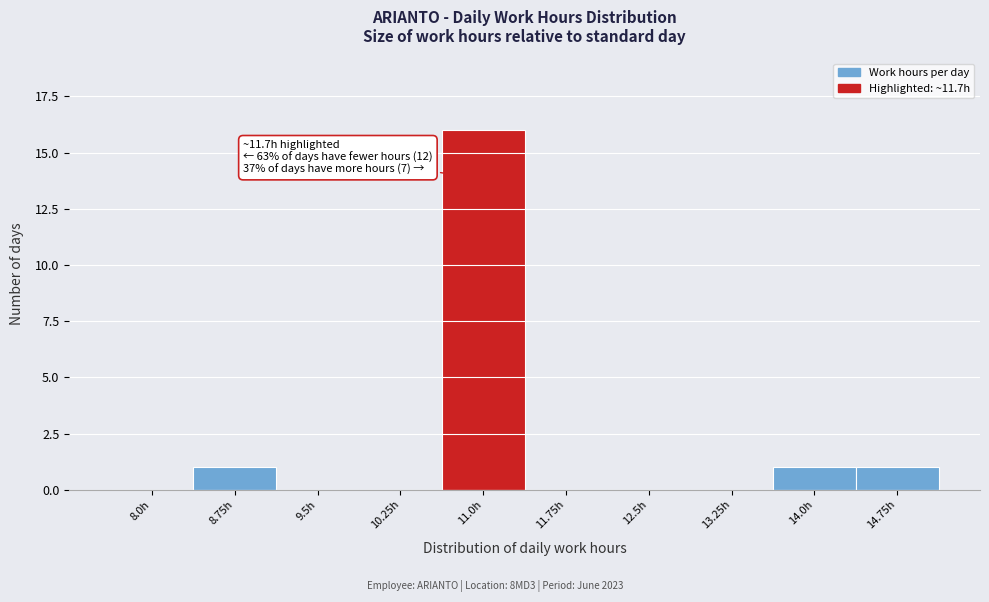

Reading left to right, extract all data points from this chart.

8.0h=0	8.75h=1	9.5h=0	10.25h=0	11.0h=16	11.75h=0	12.5h=0	13.25h=0	14.0h=1	14.75h=1